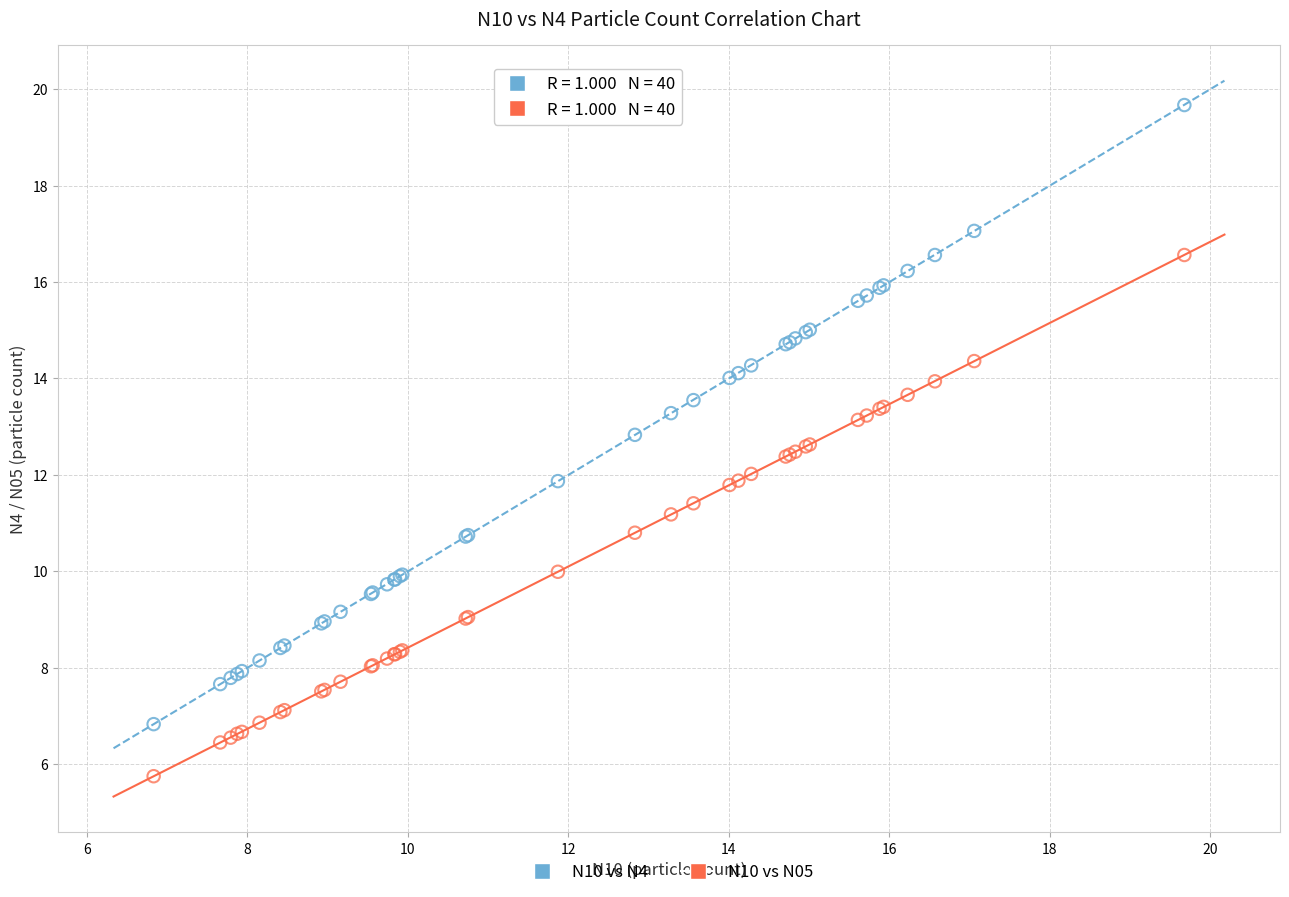

Which series reaches the minimum Y coordinate?

N10 vs N05